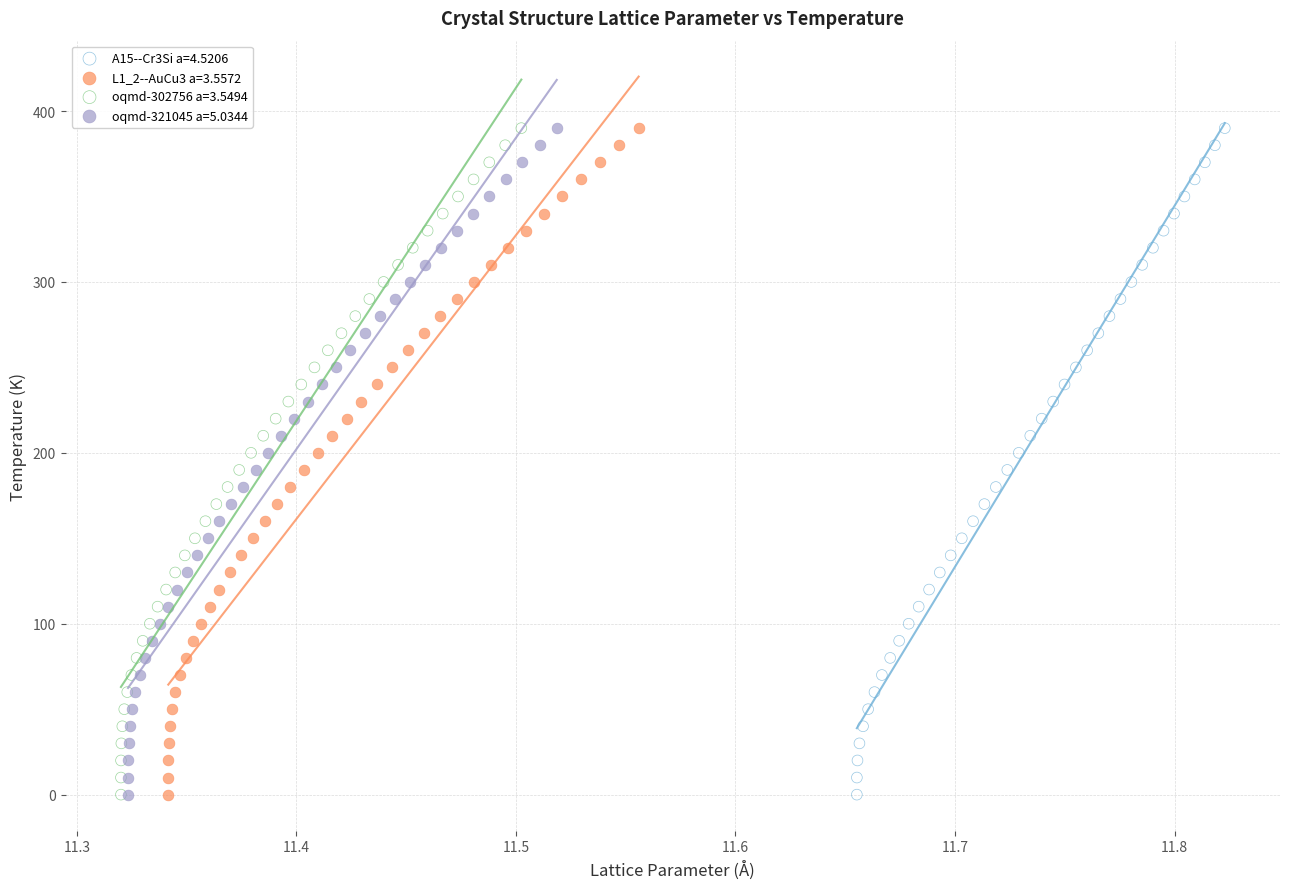

What are all the series names shown in the legend?

A15--Cr3Si a=4.5206, L1_2--AuCu3 a=3.5572, oqmd-302756 a=3.5494, oqmd-321045 a=5.0344